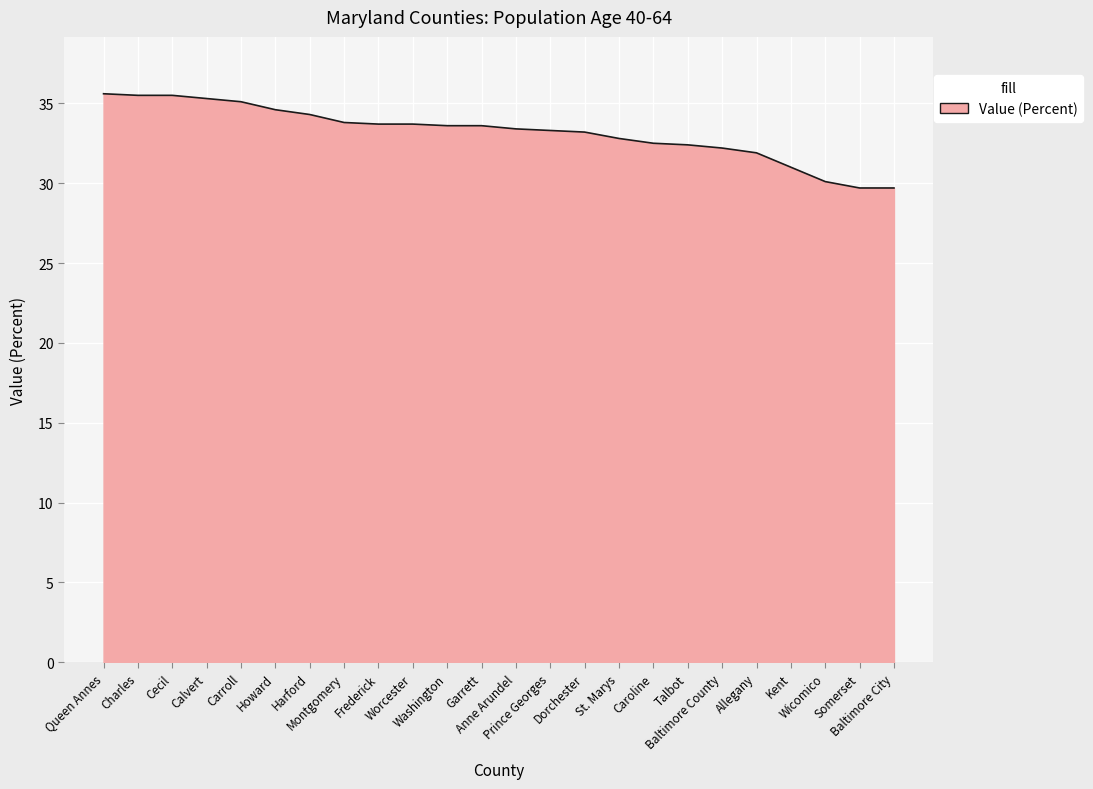

What is the smallest value displayed?

29.7